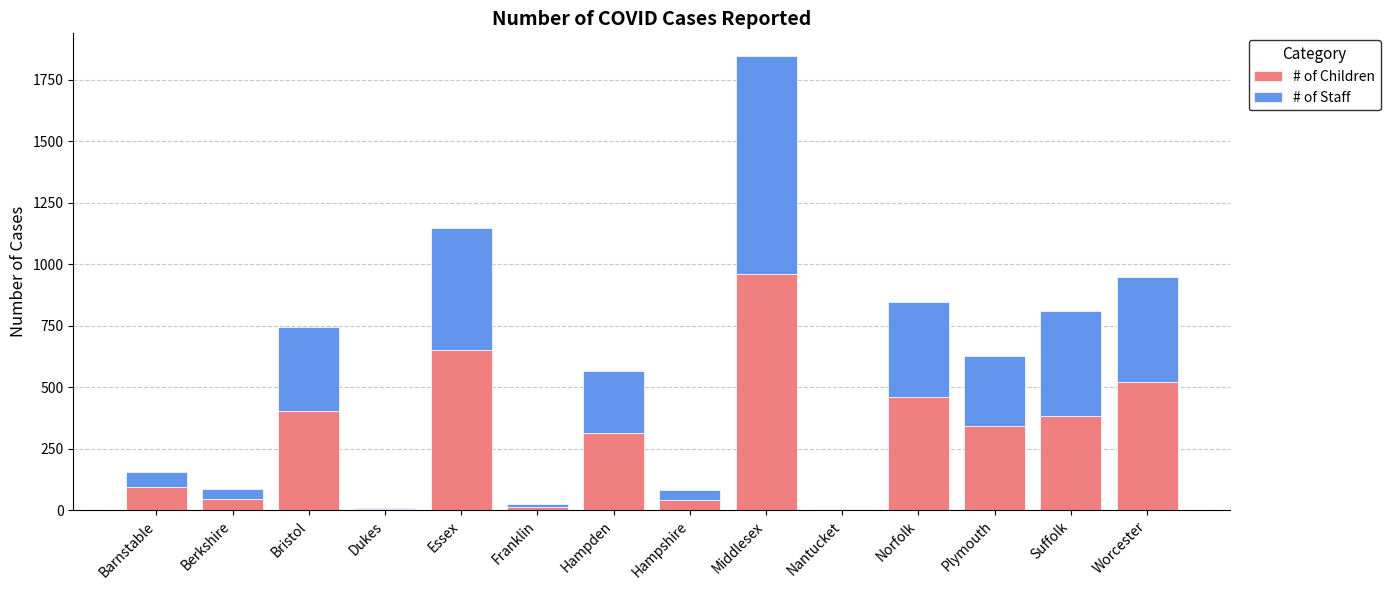

At which category is the sum across all series the highest?

Middlesex